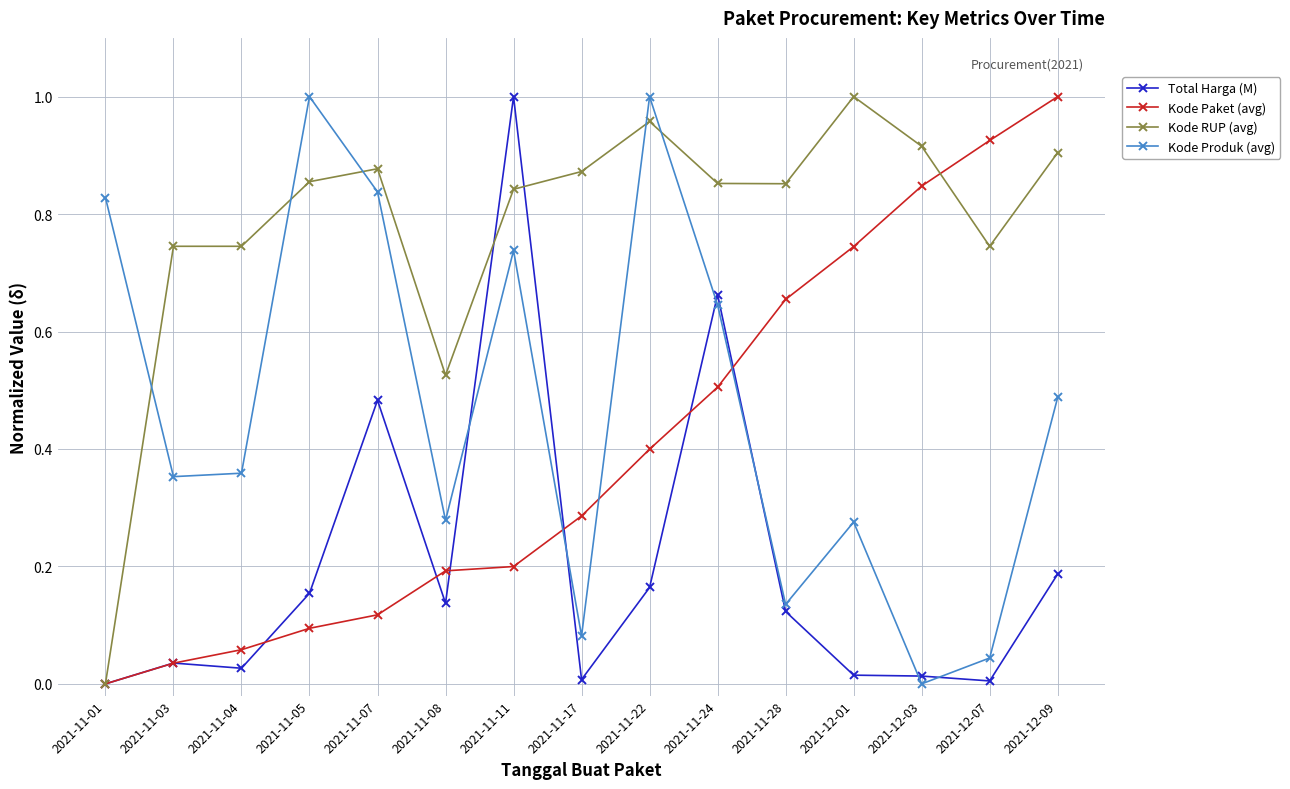

True or false: Kode RUP (avg) has more than 2 interior local peaks.

True